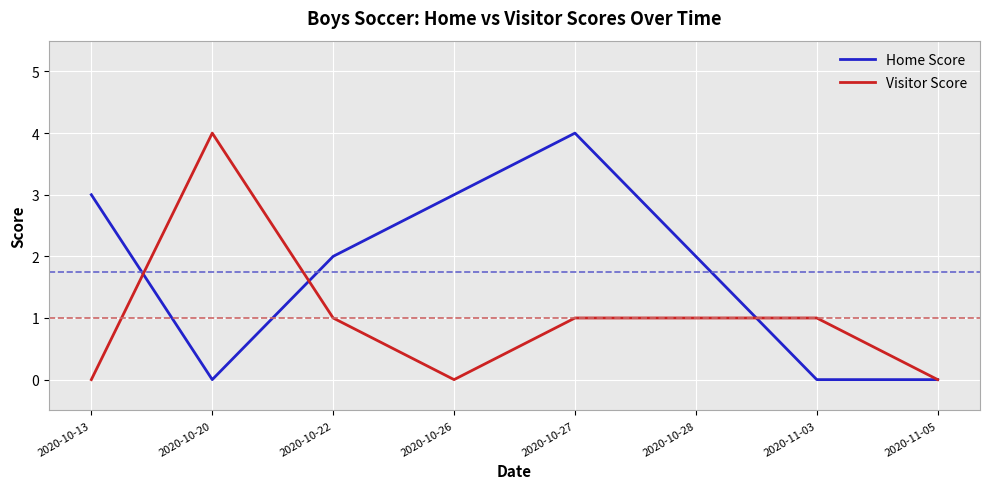

Which series has the largest total across all categories?

Home Score